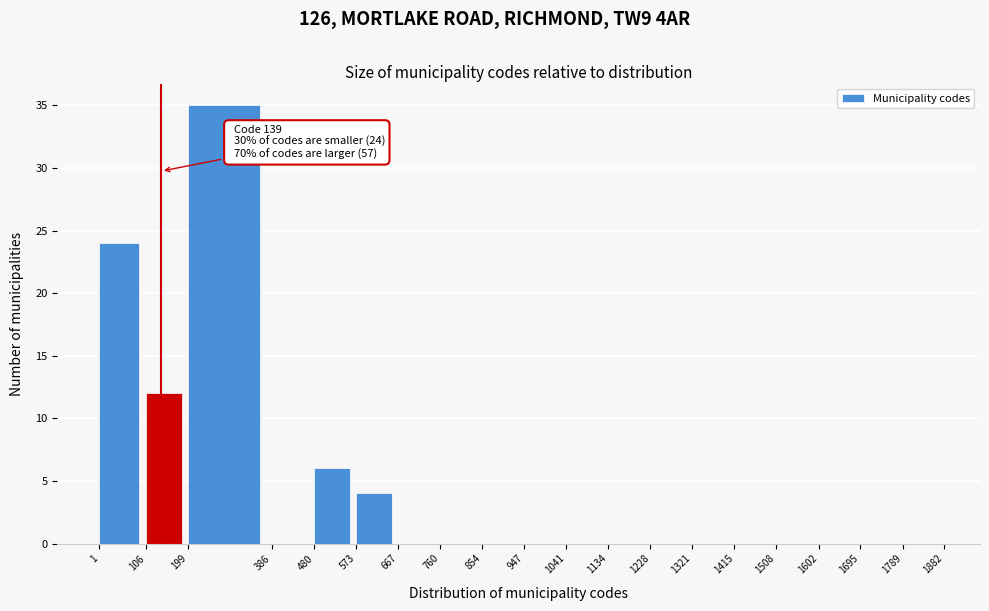

Which range on the x-axis has the tallest bar?

199 to 386